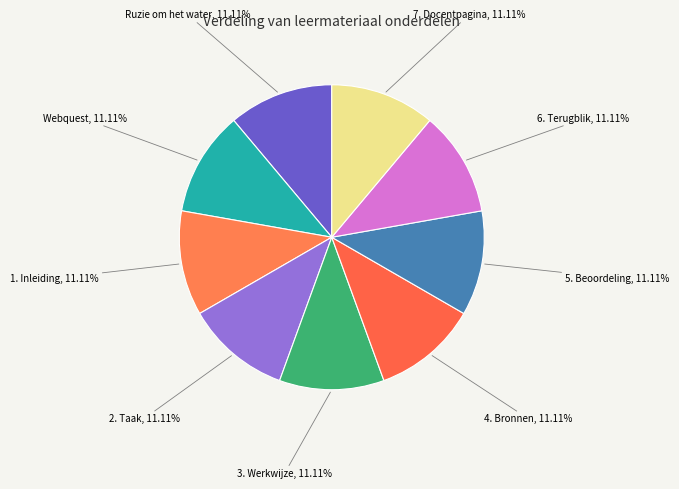

Combined, what portion of the pie is 2. Taak and Webquest?

22.2%